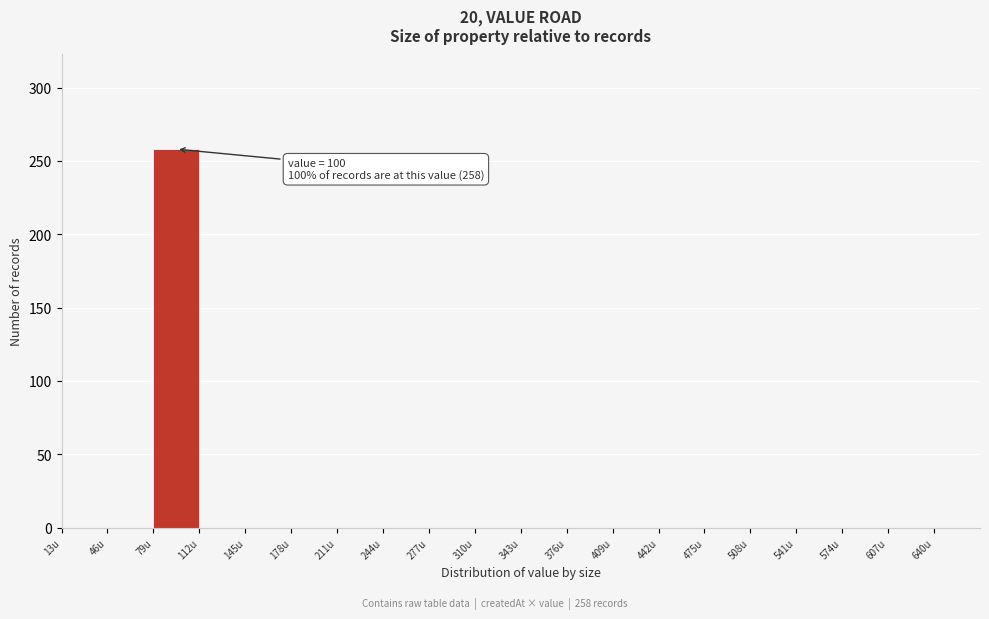

Which range on the x-axis has the tallest bar?

79 to 112